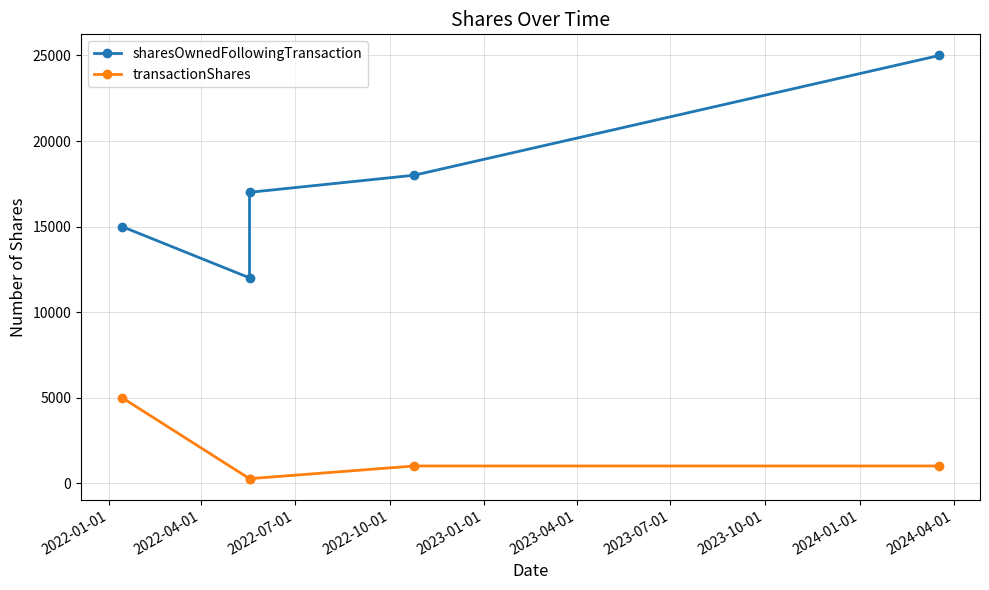

True or false: sharesOwnedFollowingTransaction and transactionShares cross at least once.

False